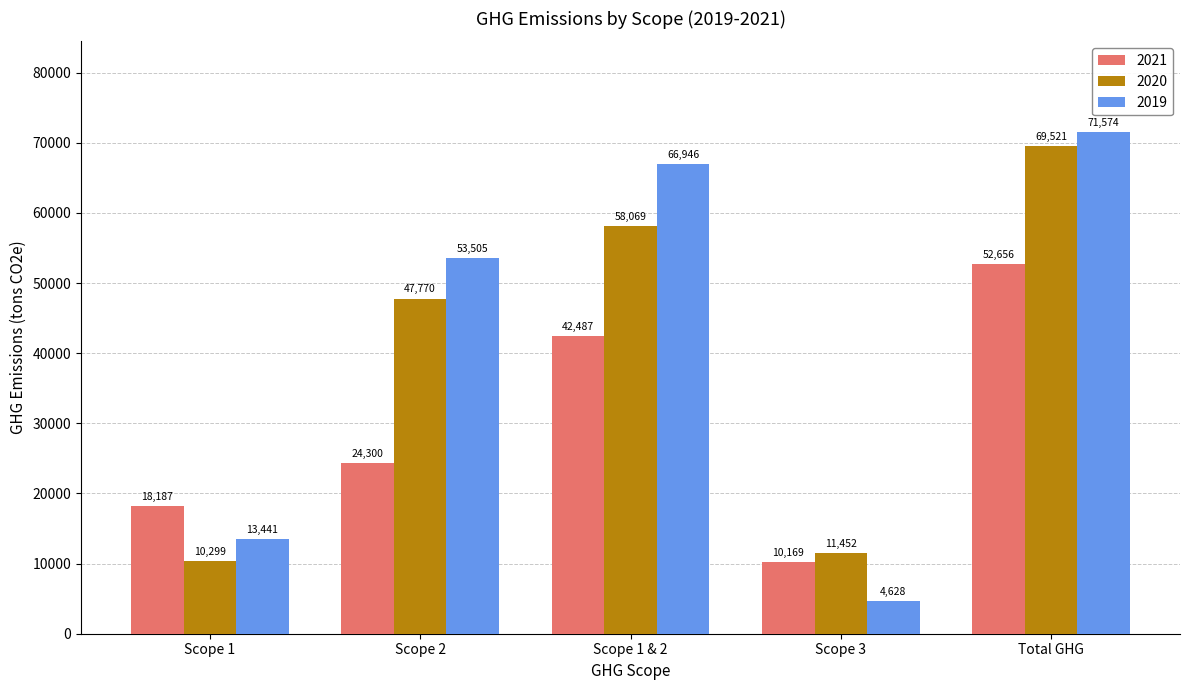

How many distinct data groups are displayed?

3